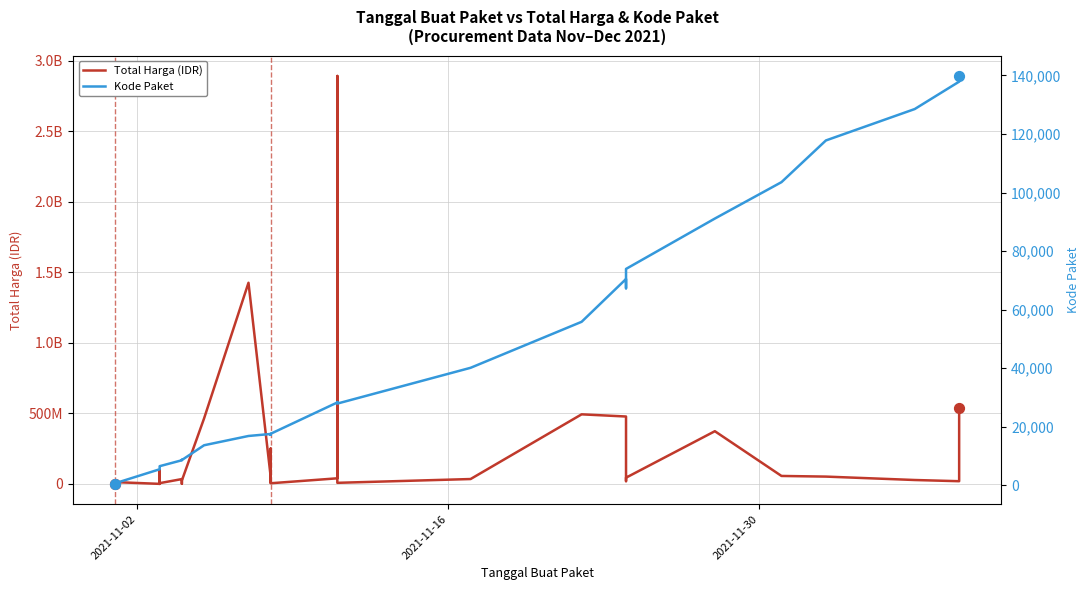

At how many categories does at least one series exceed 760341348?

2